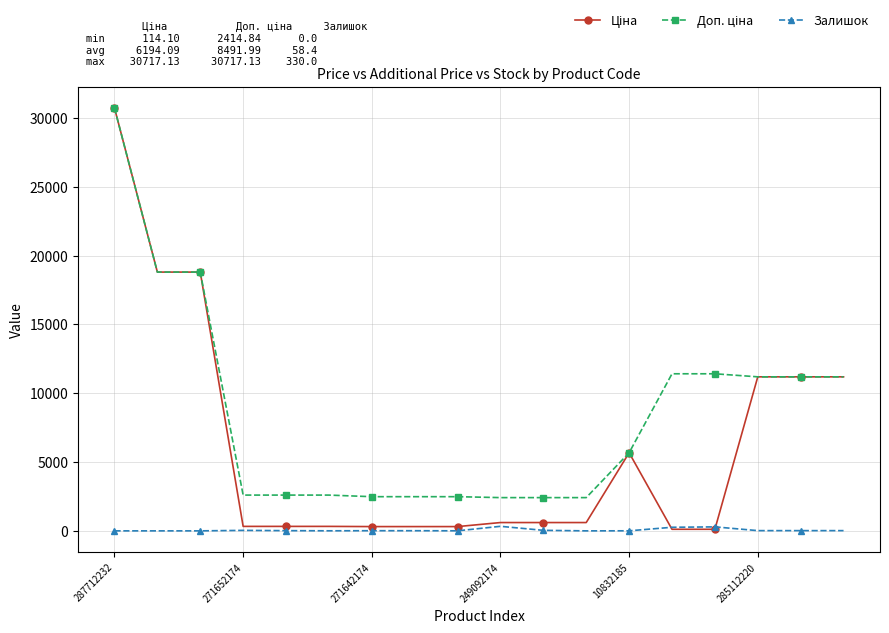

What is the greatest value displayed?

30717.1